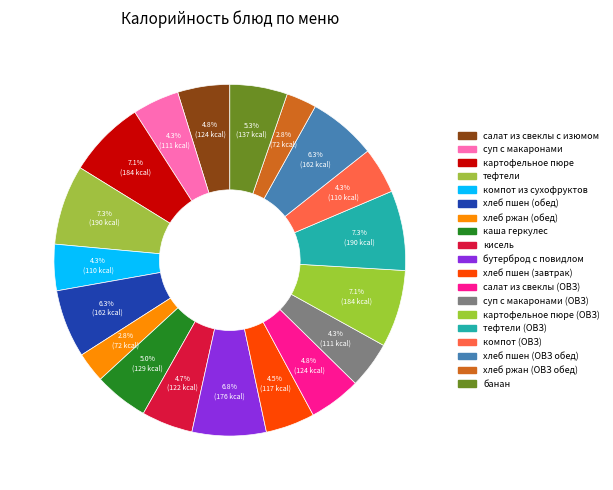

How many segments does this pie chart have?

19